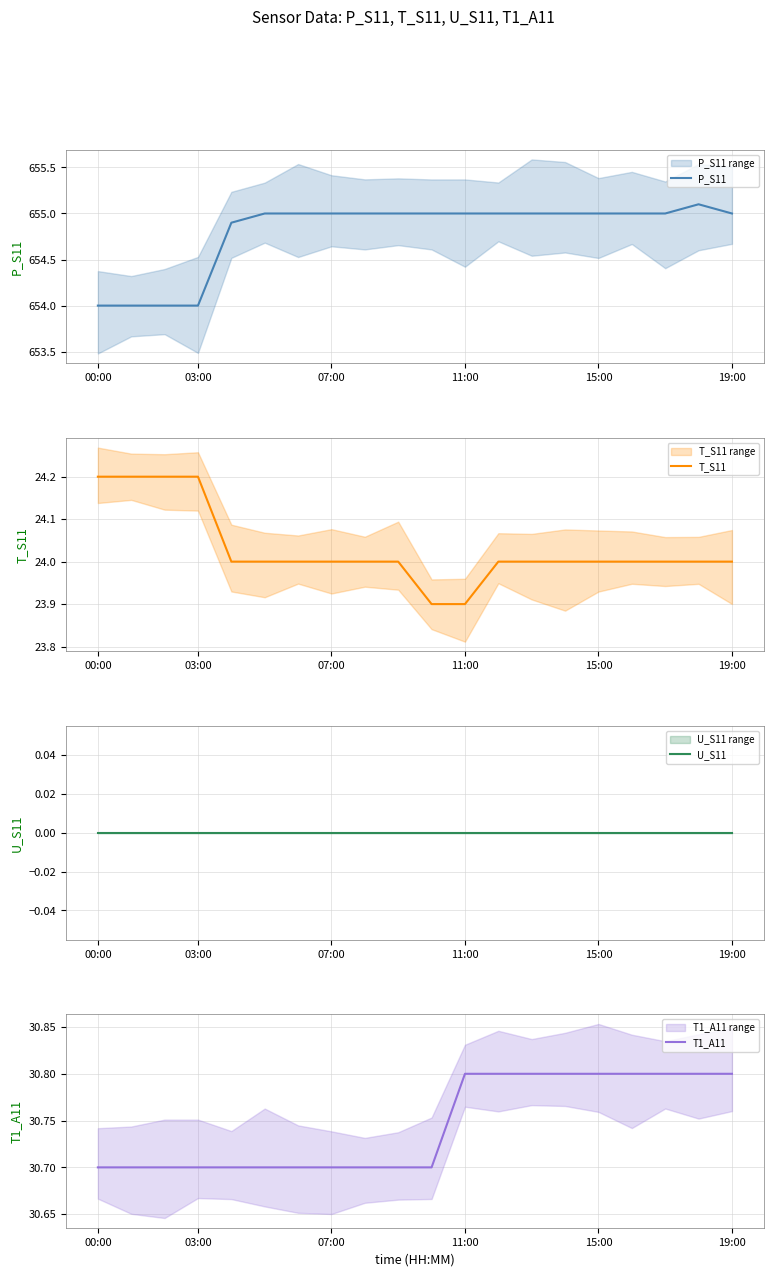

What are all the series names shown in the legend?

P_S11, T_S11, U_S11, T1_A11